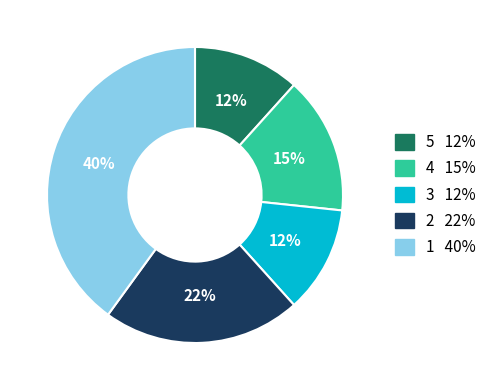

To the nearest percent, what percentage of the pie is 2?

22%